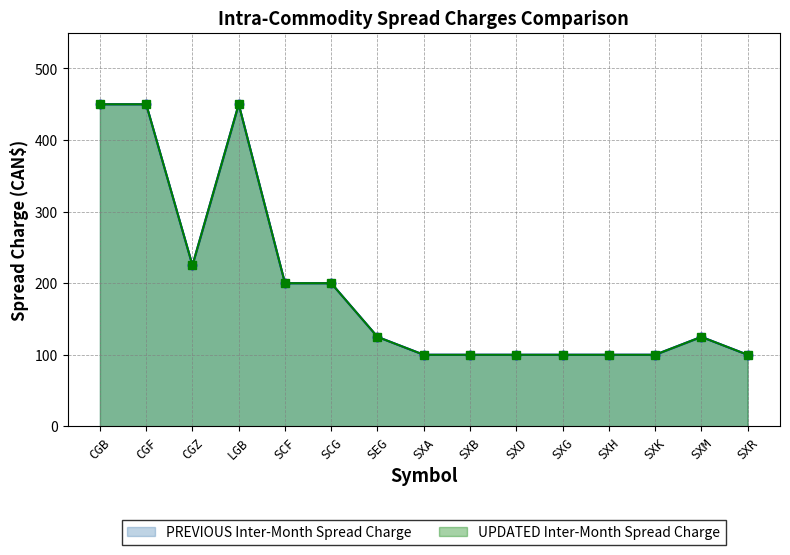

What is the value of the UPDATED Inter-Month Spread Charge point at the 8th from the left?

100